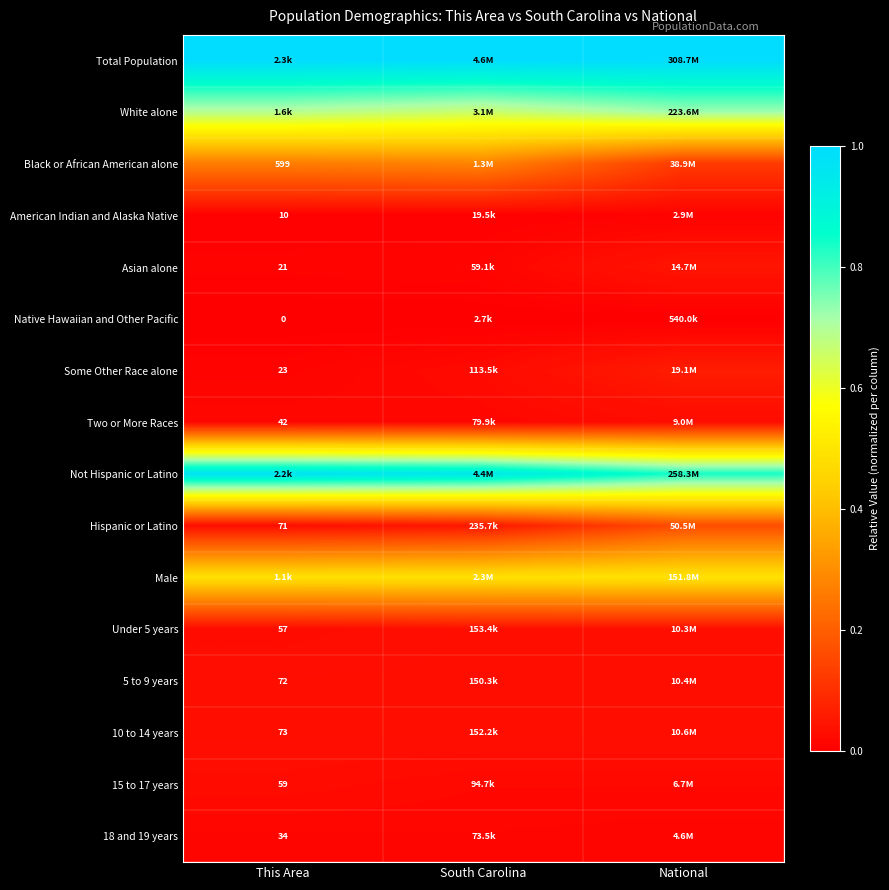

List the series in order of their peak value, highest first.

Total Population, Not Hispanic or Latino, White alone, Male, Black or African American alone, Hispanic or Latino, Some Other Race alone, Asian alone, Under 5 years, 10 to 14 years, 5 to 9 years, Two or More Races, 15 to 17 years, 18 and 19 years, American Indian and Alaska Native, Native Hawaiian and Other Pacific